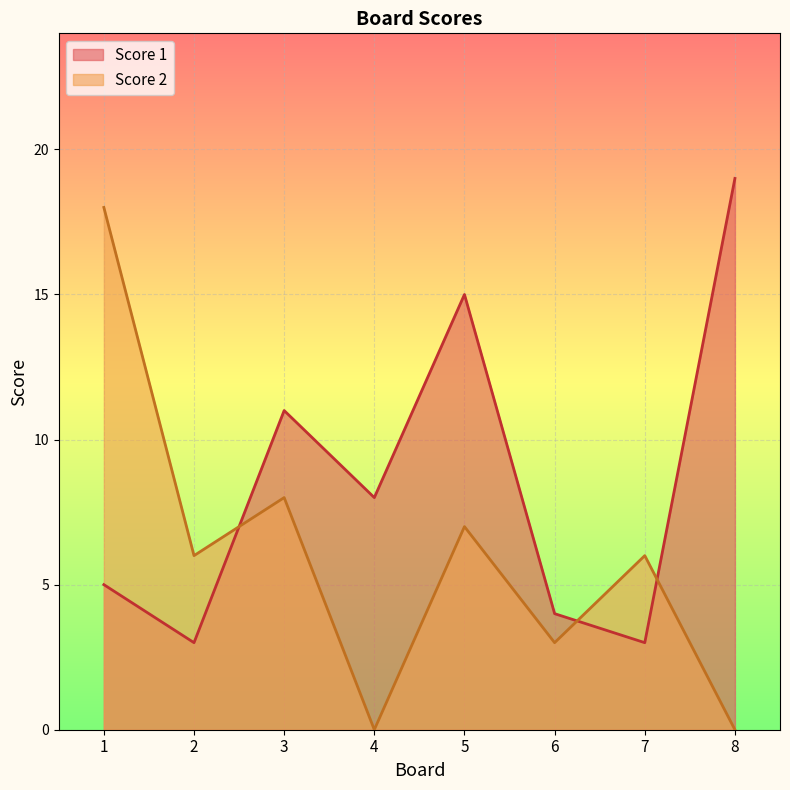

Where is the first local maximum for Score 2?

3